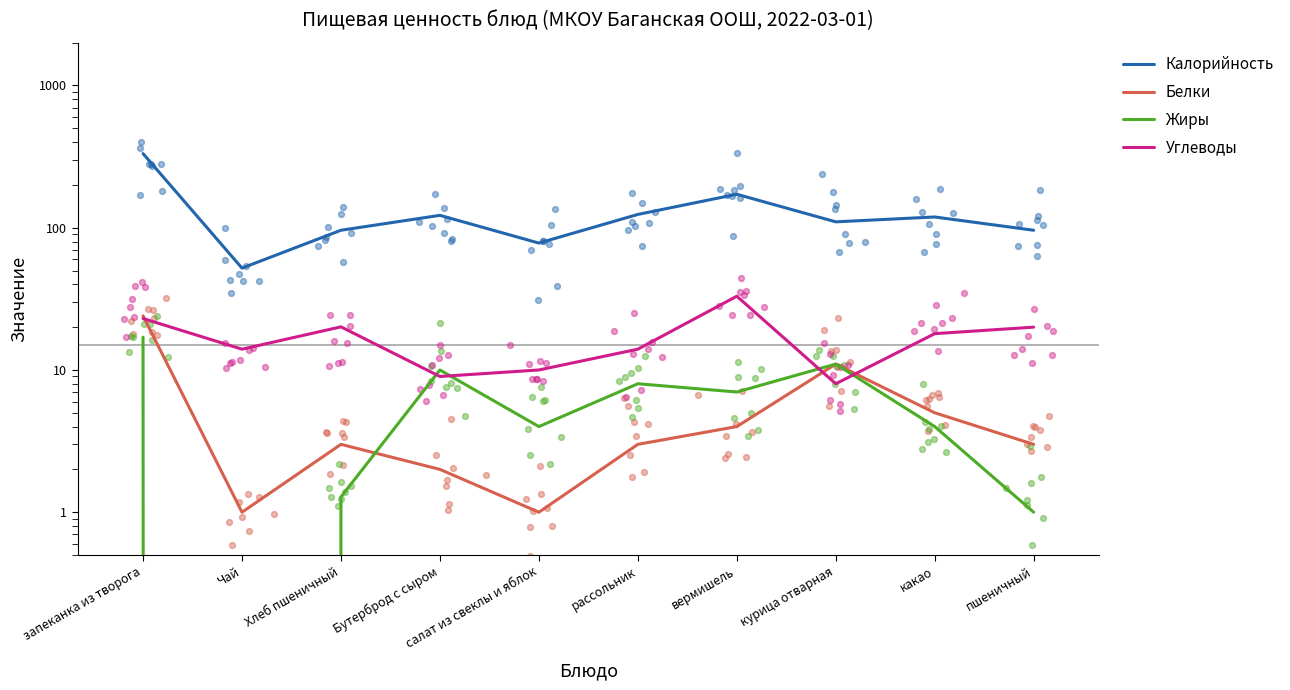

Is the value of Белки at какао greater than the value of Углеводы at Хлеб пшеничный?

No